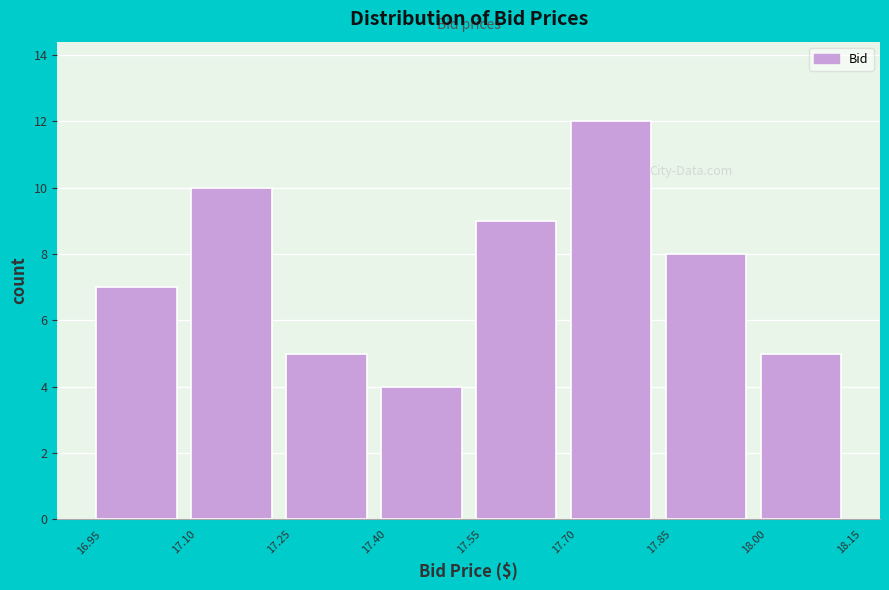

What is the height of the bar covering 17.10 to 17.25 on the x-axis? The values are not printed on the chart, so give them approximately, as read against the axis.

10